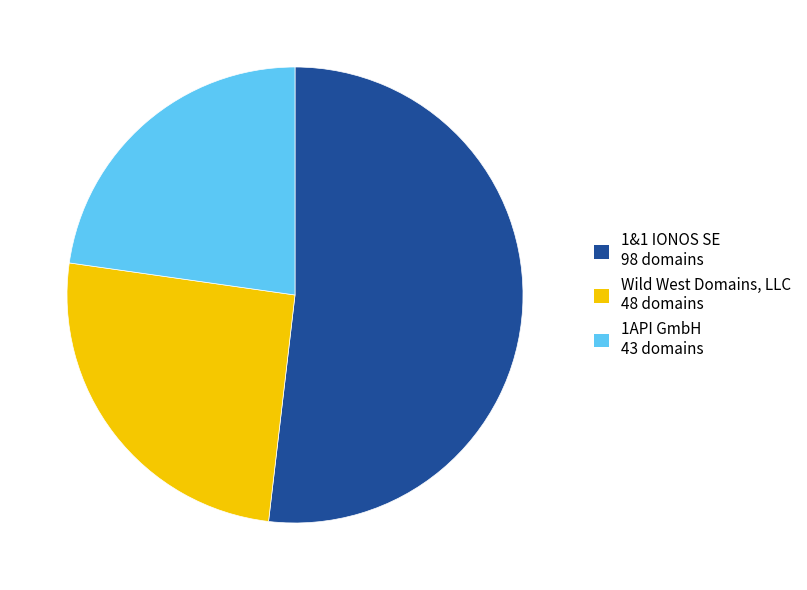

What is the largest slice in the pie chart?

1&1 IONOS SE 98 domains